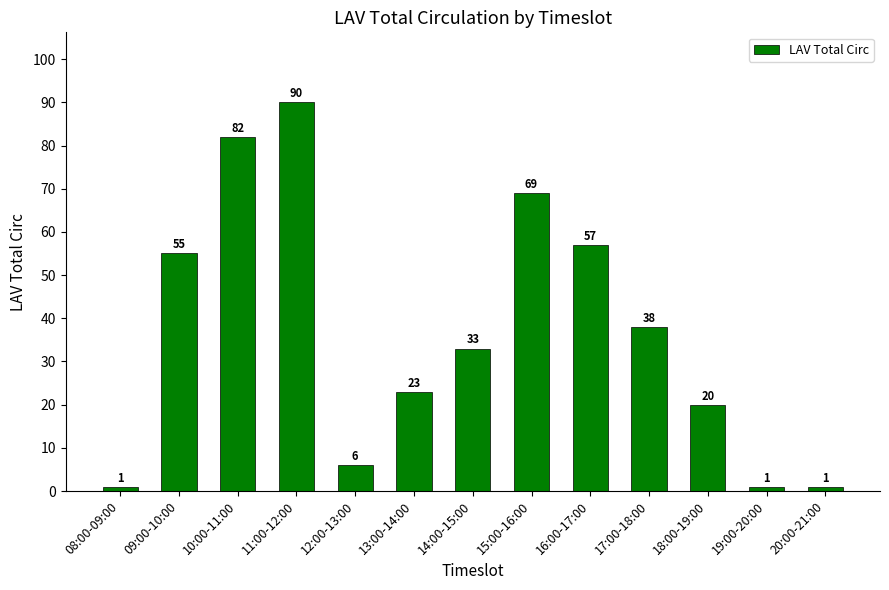

How many distinct data groups are displayed?

1